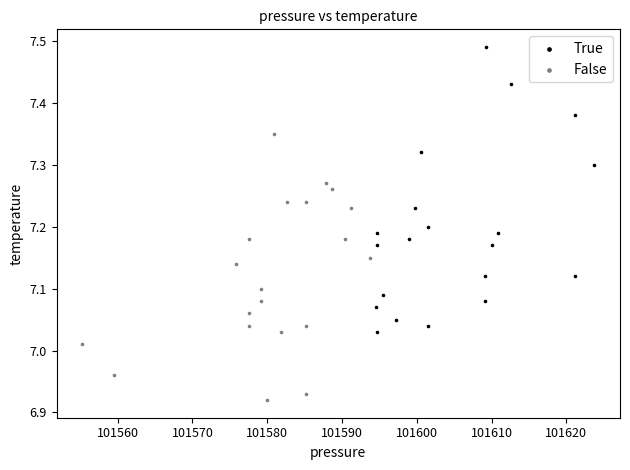

Which series has the widest spread of Y values?

True